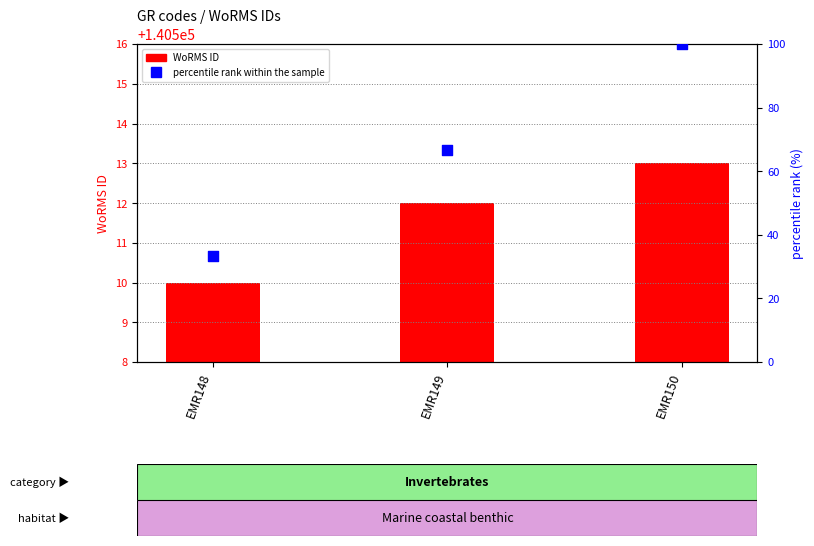

Is the value of percentile rank within the sample at EMR149 greater than the value of WoRMS ID at EMR150?

No